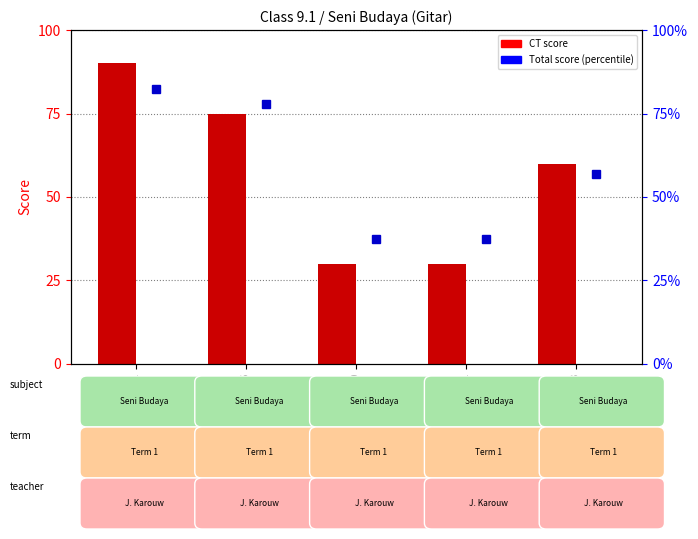

Is it true that CT equals 30.0 at Student 11?

True